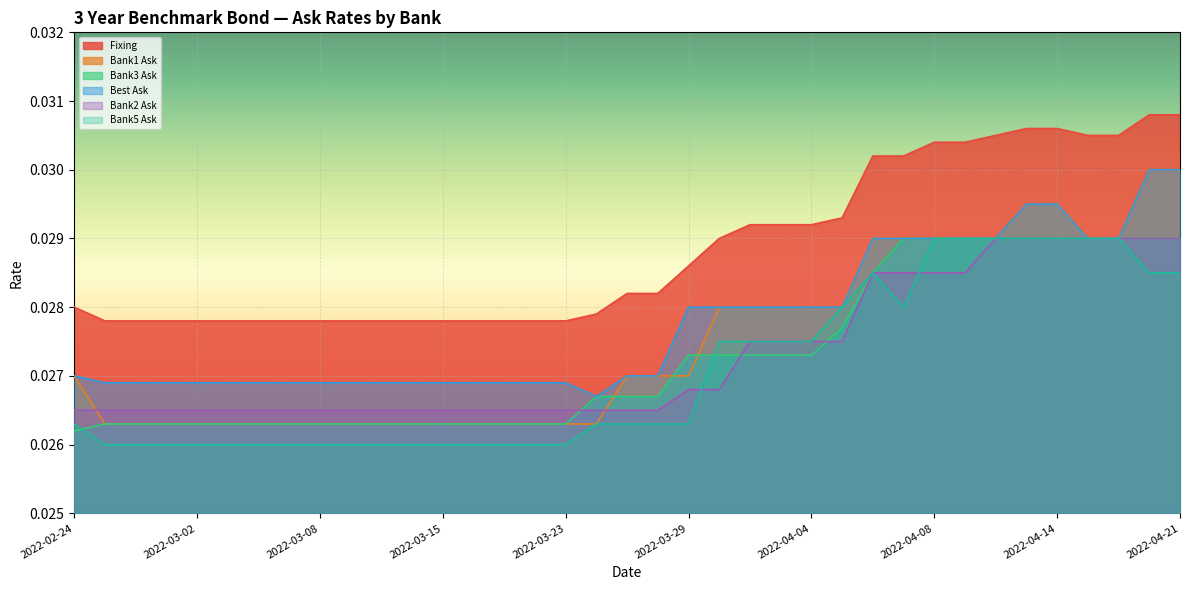

What are all the series names shown in the legend?

Fixing, Bank1 Ask, Bank3 Ask, Best Ask, Bank2 Ask, Bank5 Ask